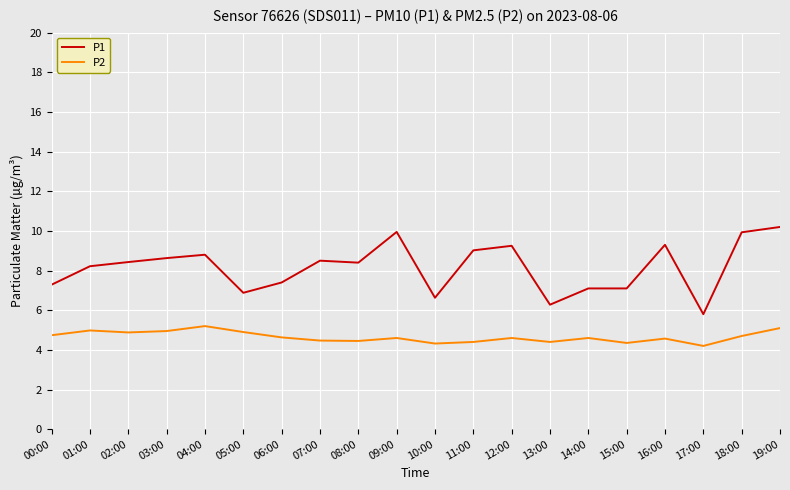

What position from the left is 15:00?

16